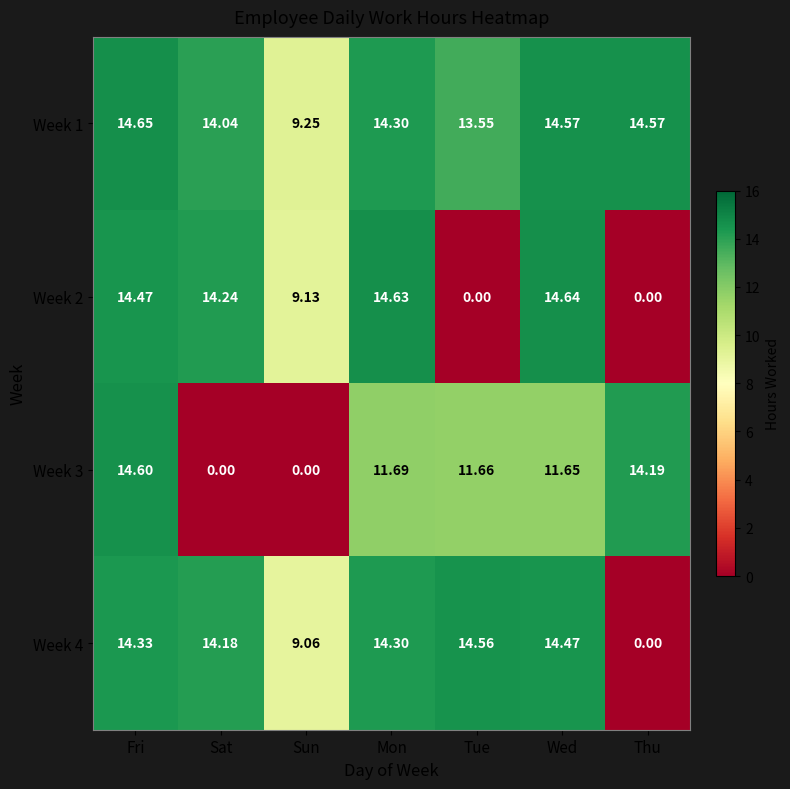

Which category has the lowest value in the Week 4 series?

Thu